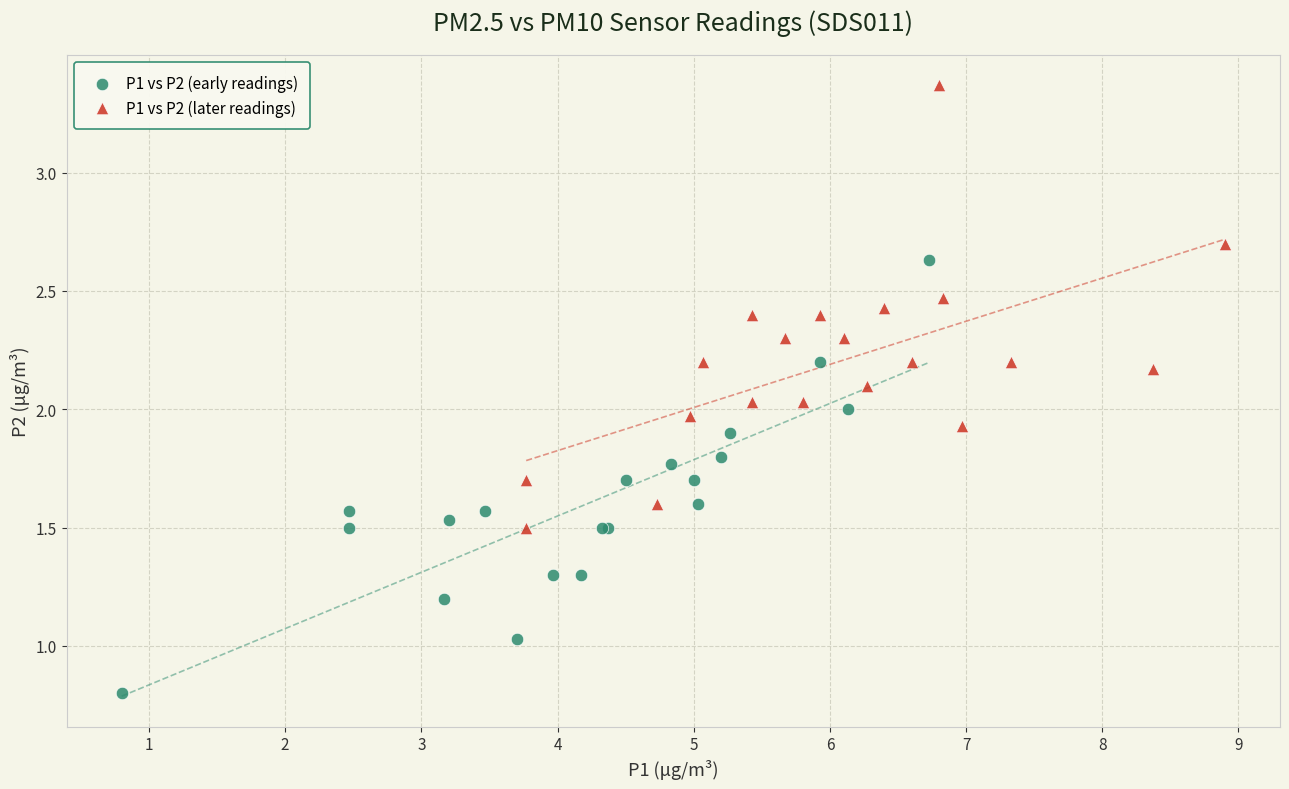

What are all the series names shown in the legend?

P1 vs P2 (early readings), P1 vs P2 (later readings)